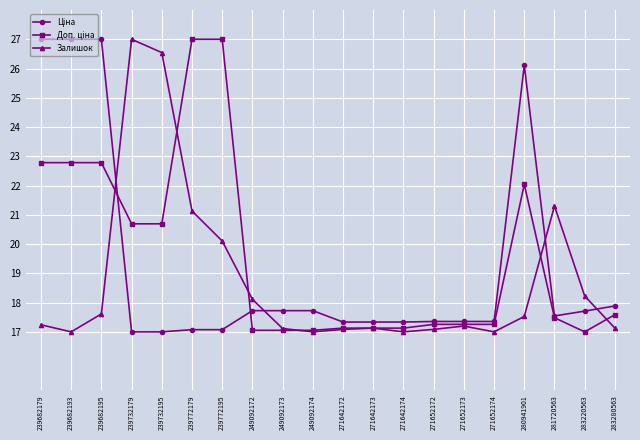

What is the minimum value for Залишок?

17.0